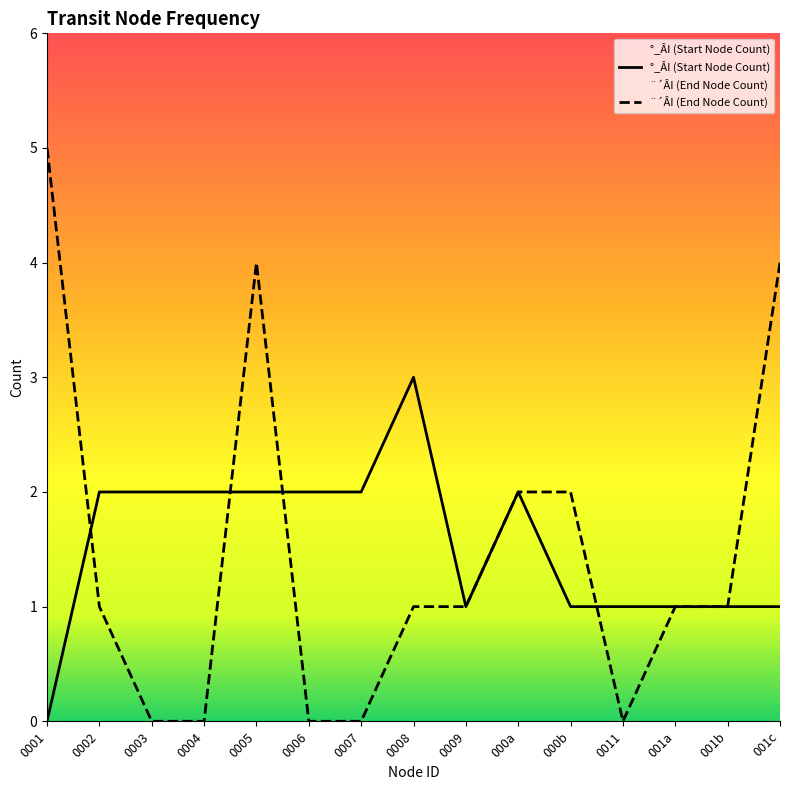

At which category does the chart reach its minimum across all series?

0001